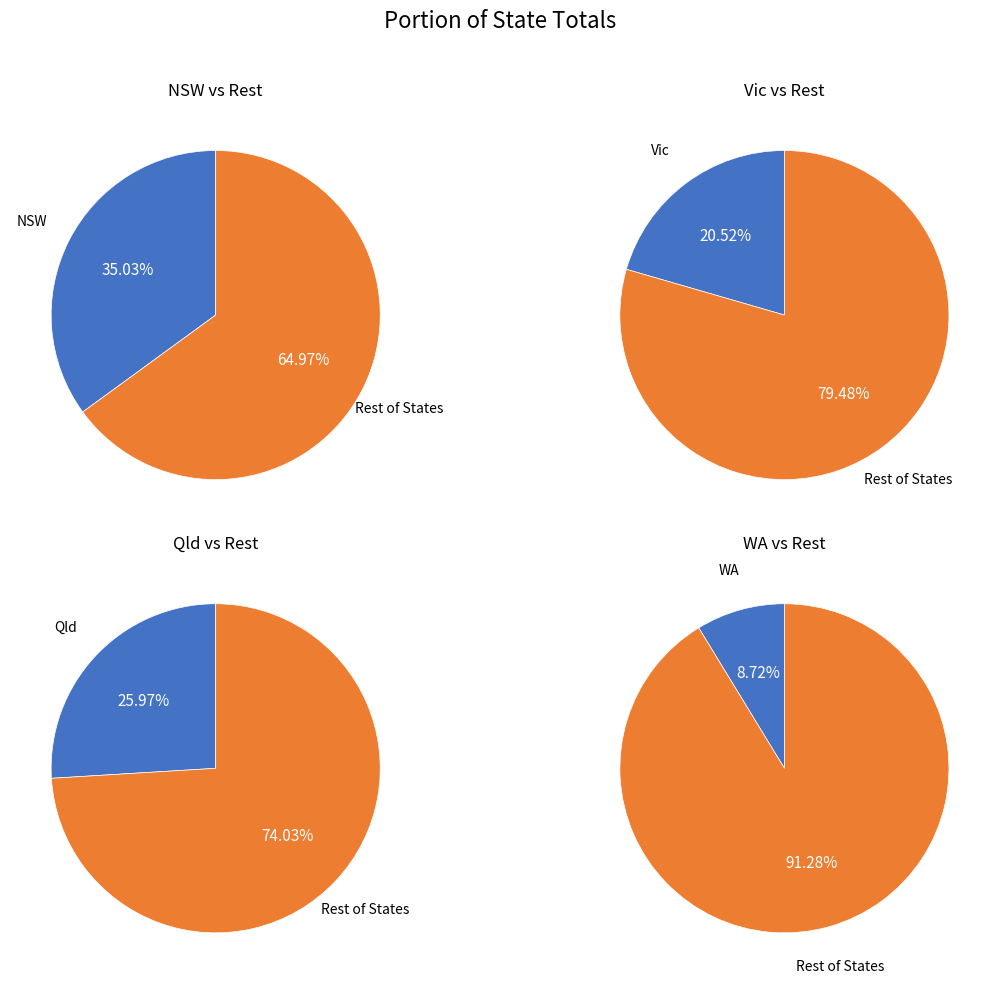

To the nearest percent, what percentage of the pie is WA?

9%